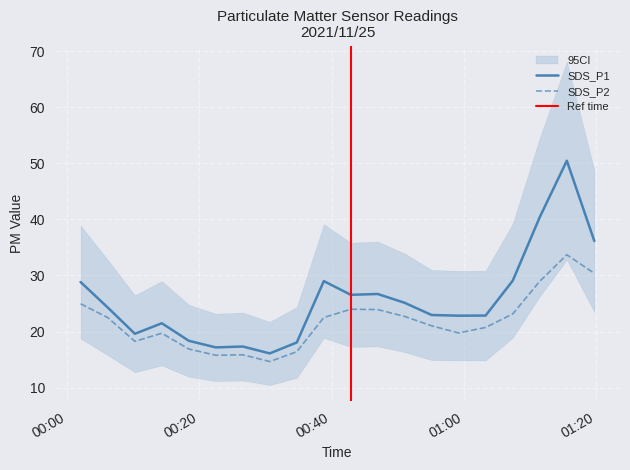

How many lines are shown in the chart?

2